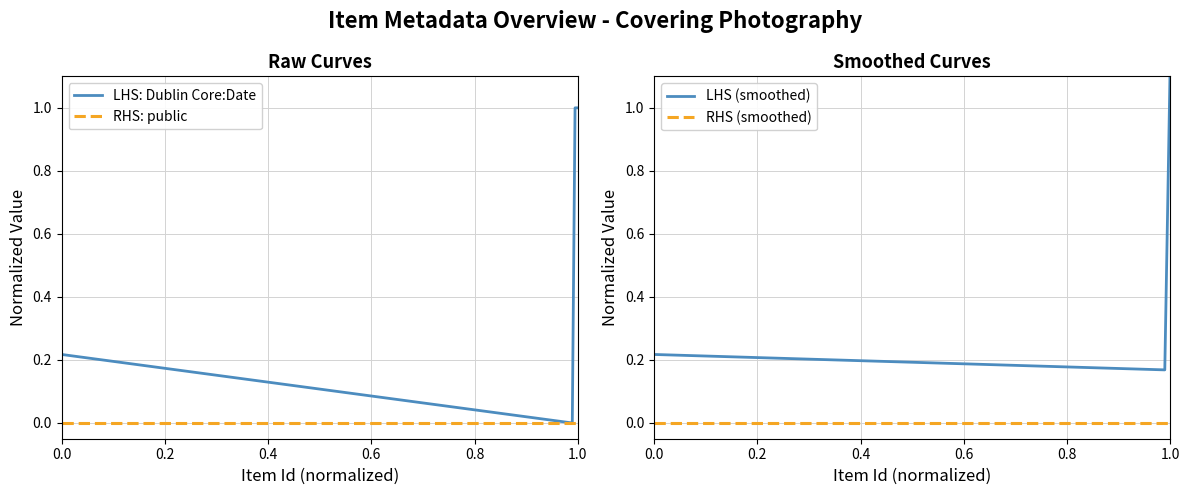

How many categories are shown in the chart?

4